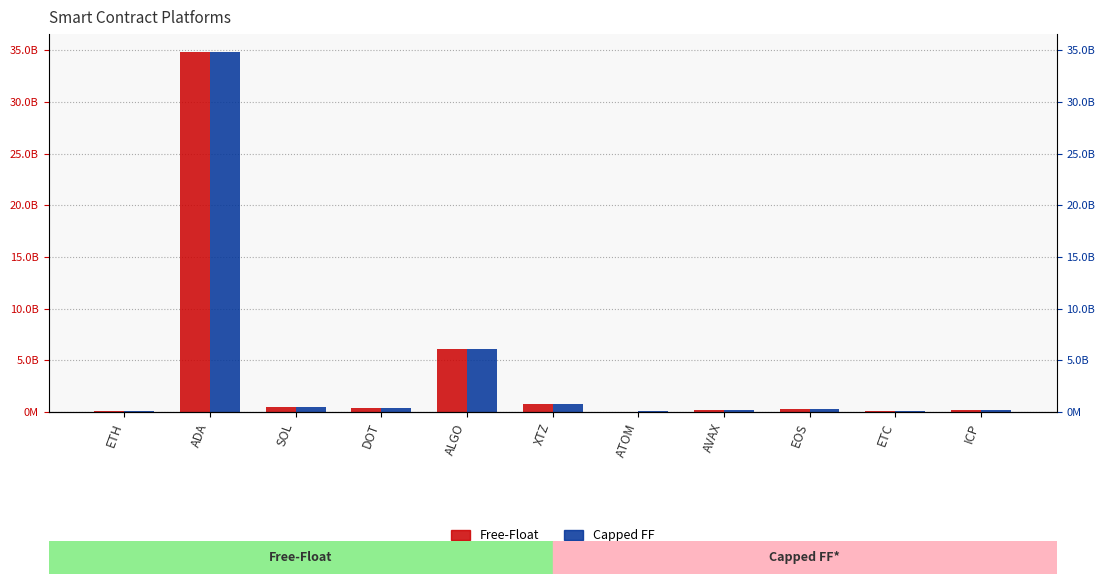

List the labels in order of Capped FF value, smallest first.

ATOM, ETC, ETH, AVAX, ICP, EOS, DOT, SOL, XTZ, ALGO, ADA